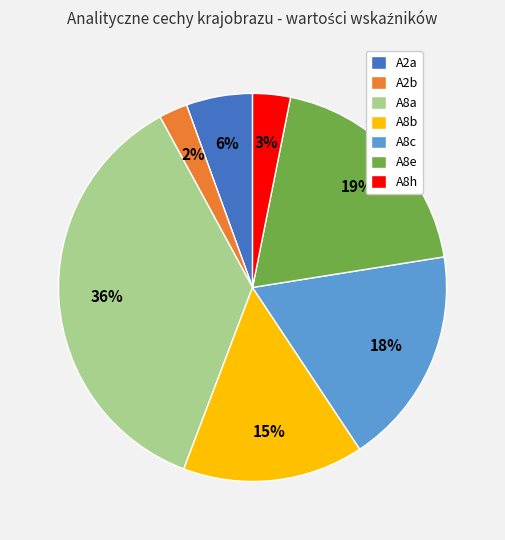

To the nearest percent, what portion does A8a represent?

36%